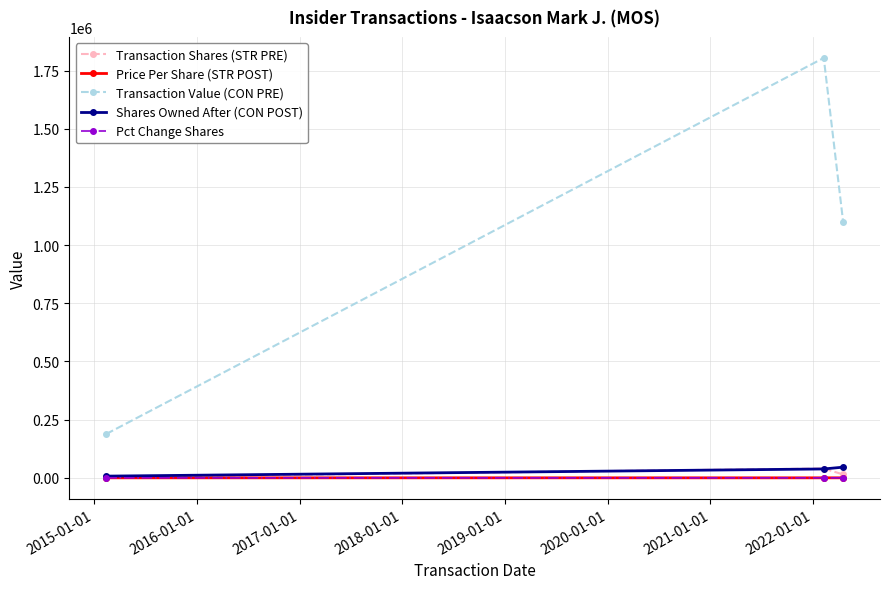

How many values in the Transaction Value (CON PRE) series are below 1099325?

1